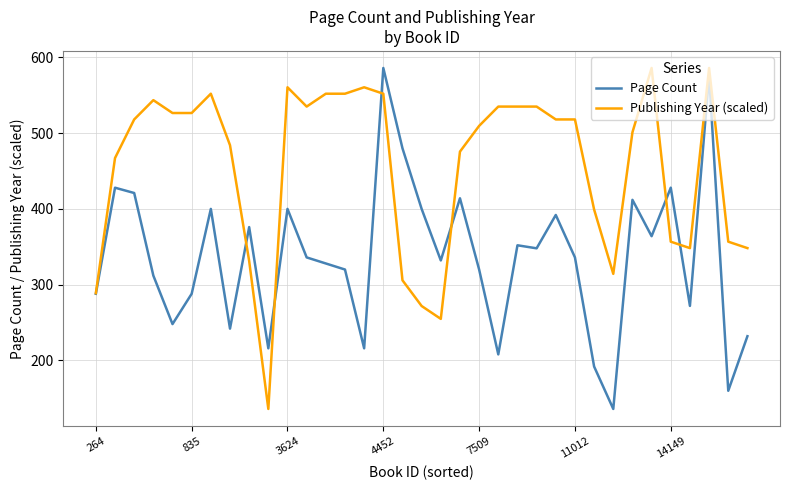

Reading right to left, transcribe all the data shown in this chart.

Page Count: 232.0	160.0	576.0	272.0	428.0	364.0	412.0	136.0	192.0	336.0	392.0	348.0	352.0	208.0	320.0	414.0	332.0	400.0	480.0	586.0	216.0	320.0	328.0	336.0	400.0	216.0	376.0	242.0	400.0	288.0	248.0	312.0	421.0	428.0	288.0
Publishing Year (scaled): 348.3	356.8	586.0	348.3	356.8	586.0	501.1	314.3	399.2	518.1	518.1	535.1	535.1	535.1	509.6	475.6	254.9	271.8	305.8	552.0	560.5	552.0	552.0	535.1	560.5	136.0	331.3	484.1	552.0	526.6	526.6	543.5	518.1	467.1	288.8